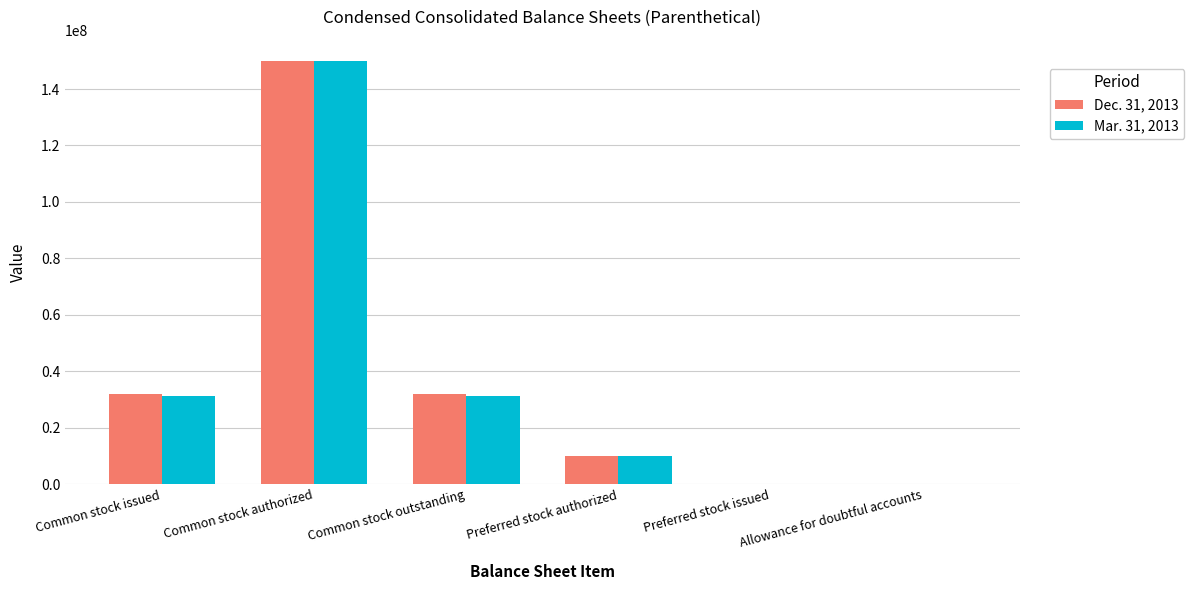

True or false: Dec. 31, 2013 has a value of 10000000 at Preferred stock authorized.

True